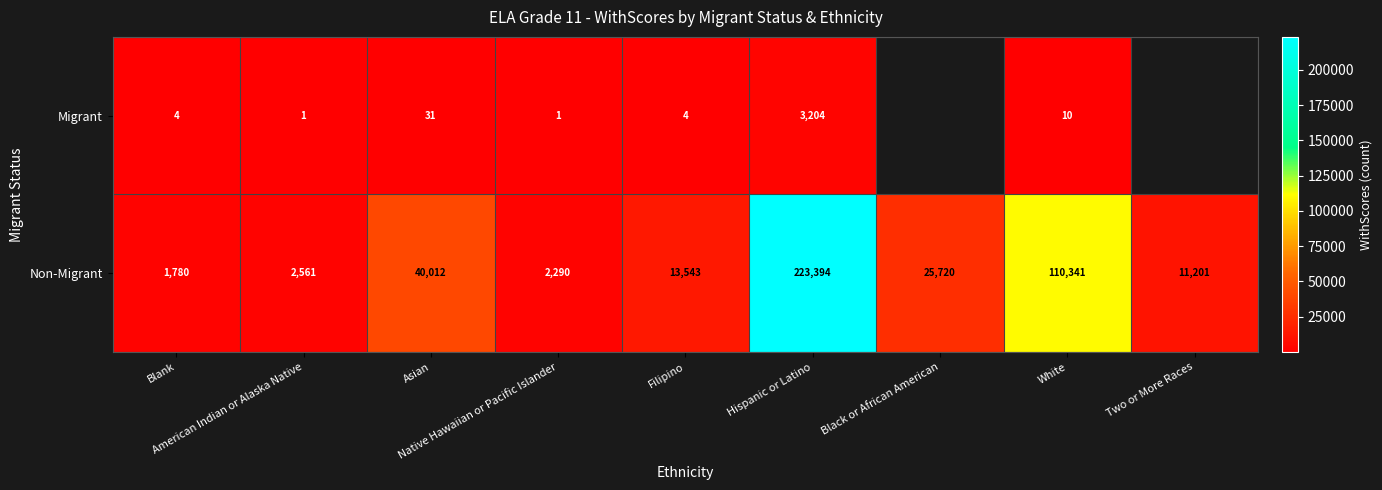

At which label does Non-Migrant first exceed 13543?

Asian